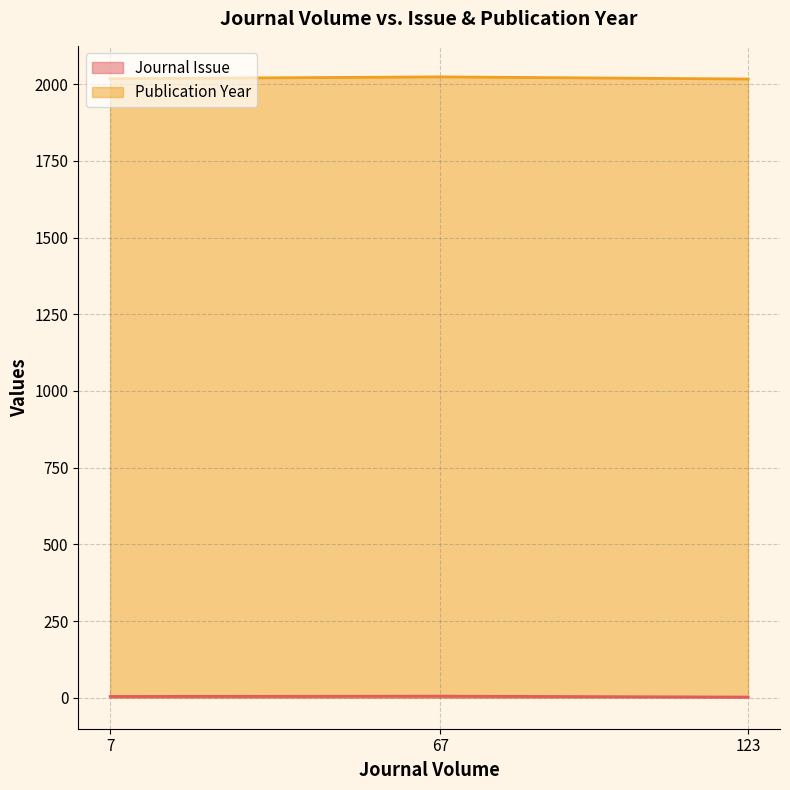

At how many categories does at least one series exceed 1635?

3